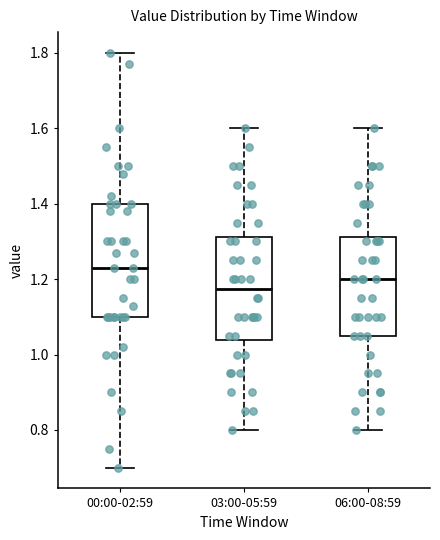

Reading left to right, read every box against the y-axis: the position of its median line, the range the box covers, and the ends of its whiskers. The values are not printed on the chart, so give them approximately, as read against the axis.

00:00-02:59: median 1.24, box 1.10 to 1.40, whiskers 0.70 to 1.80
03:00-05:59: median 1.18, box 1.04 to 1.32, whiskers 0.80 to 1.60
06:00-08:59: median 1.20, box 1.06 to 1.32, whiskers 0.80 to 1.60